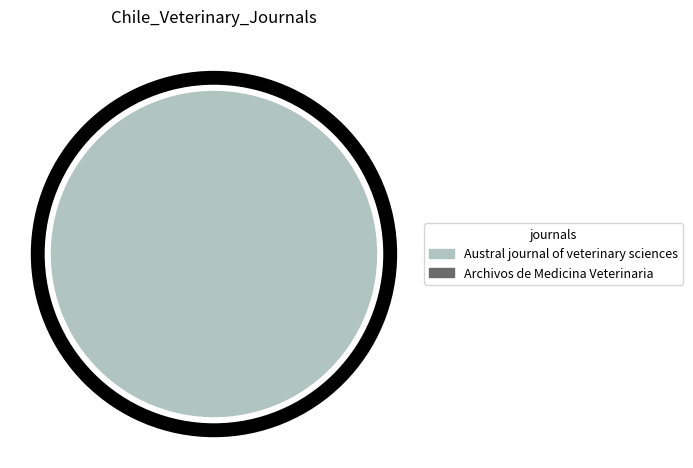

Which category has the biggest portion of the pie?

Austral journal of veterinary sciences